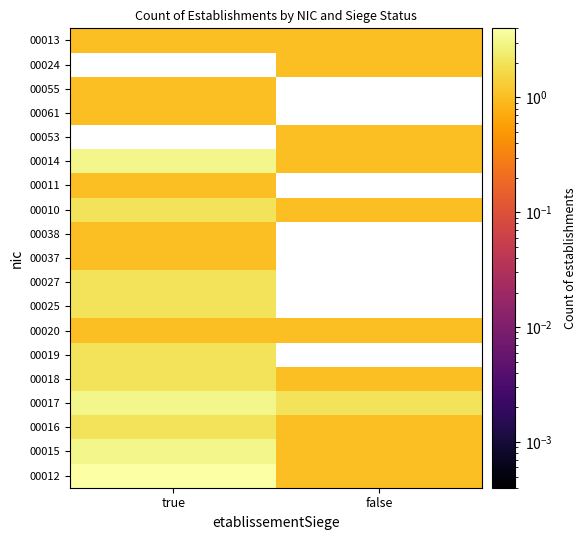

What is the maximum value shown in the chart?

4.0